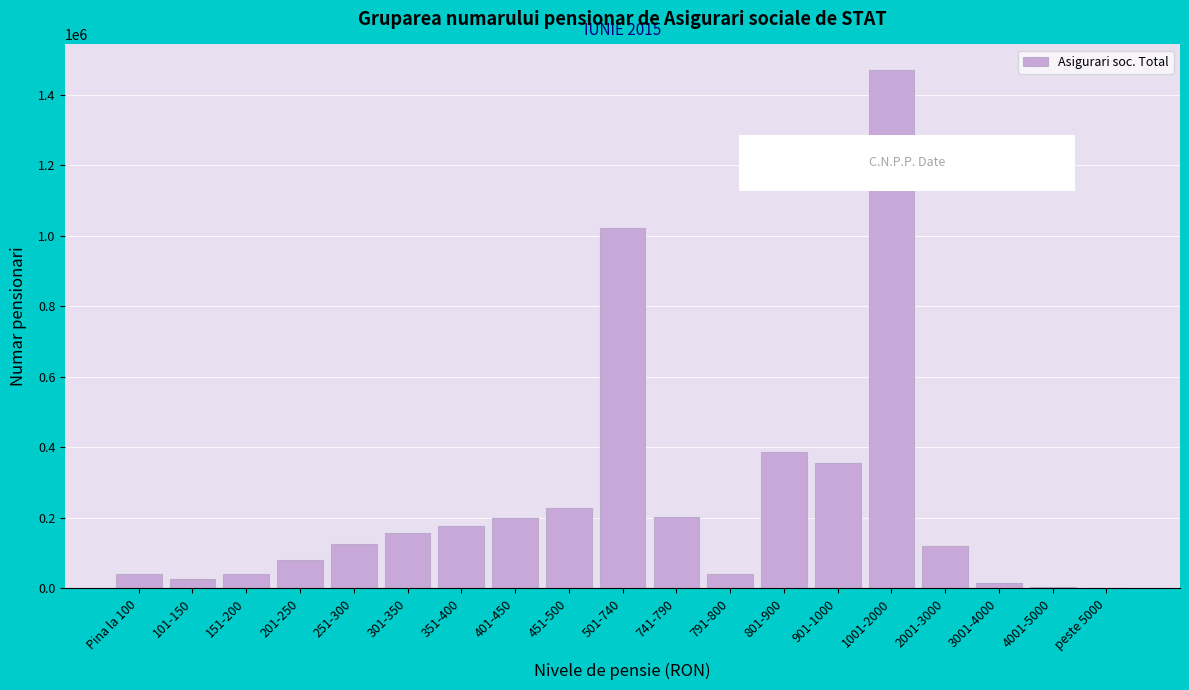

Where is the data nearest to the value 734899?

501-740